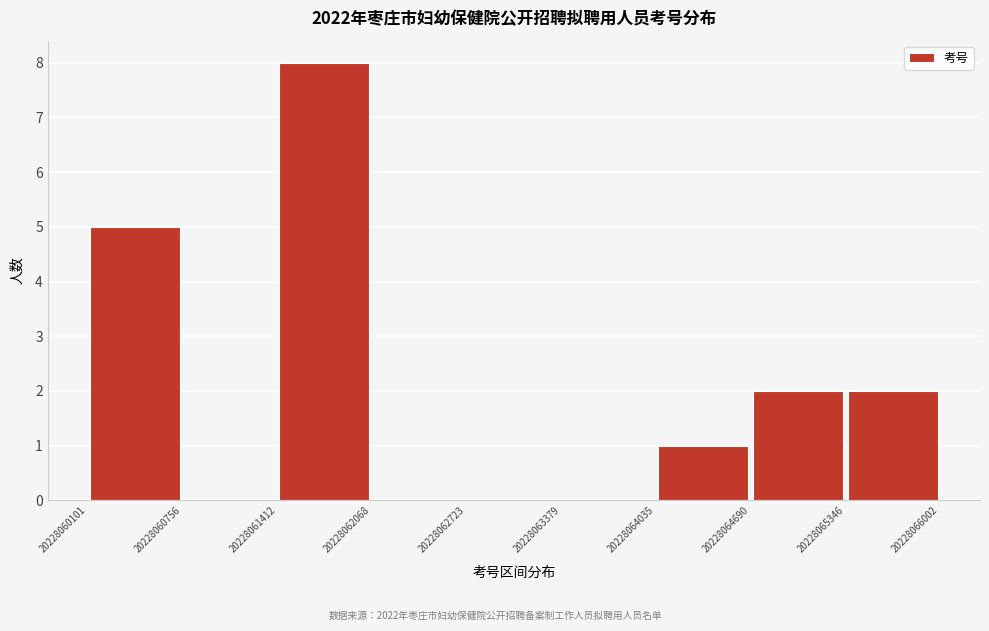

Reading left to right, transcribe this chart: for each bar, give the range it covers on the x-axis and its height. The values are not printed on the chart, so give them approximately, as read against the axis.

20228060101 to 20228060756: 5
20228060756 to 20228061412: 0
20228061412 to 20228062068: 8
20228062068 to 20228062723: 0
20228062723 to 20228063379: 0
20228063379 to 20228064035: 0
20228064035 to 20228064690: 1
20228064690 to 20228065346: 2
20228065346 to 20228066002: 2